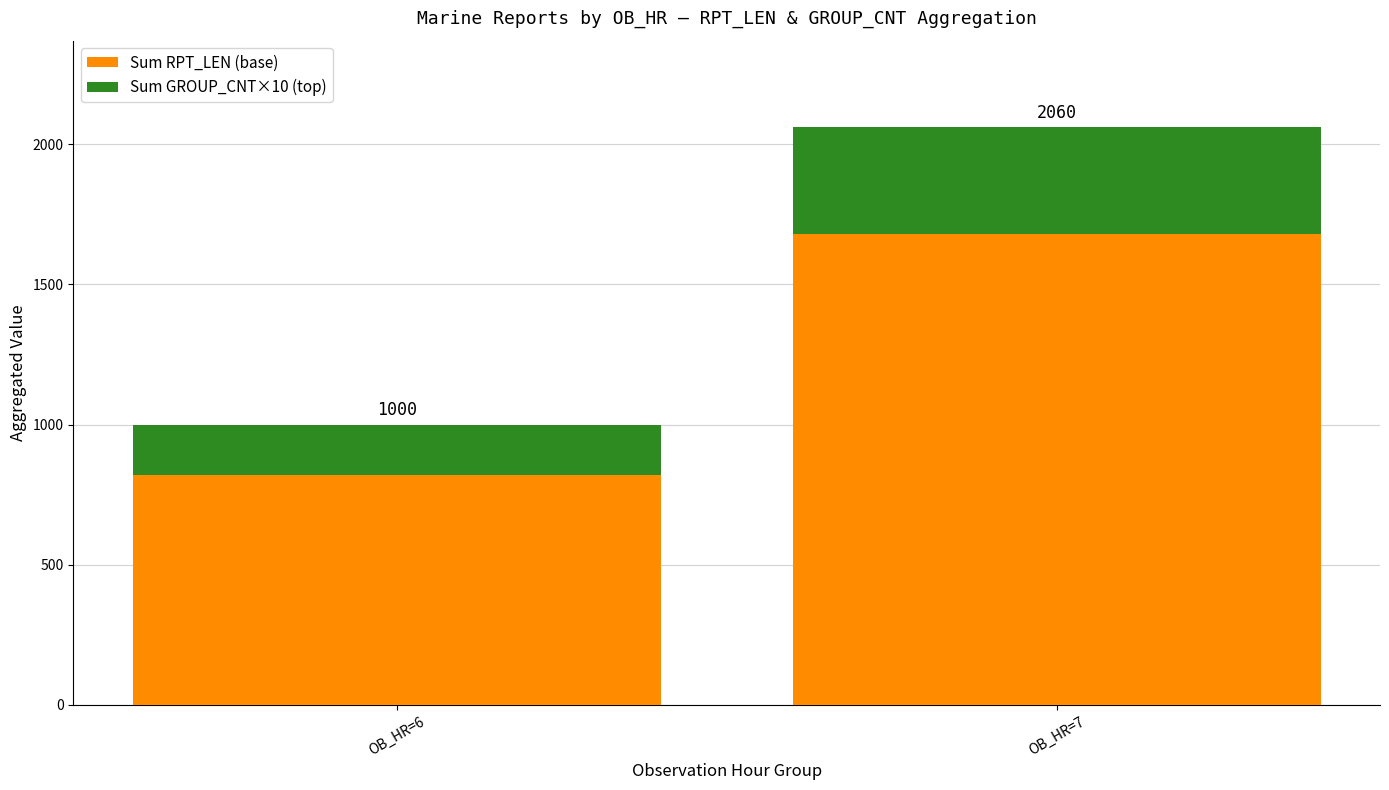

What are all the series names shown in the legend?

Sum RPT_LEN (base), Sum GROUP_CNT×10 (top)